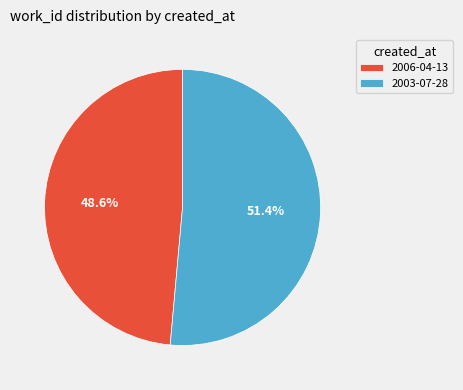

What percentage is the 2006-04-13 slice, to the nearest percent?

49%